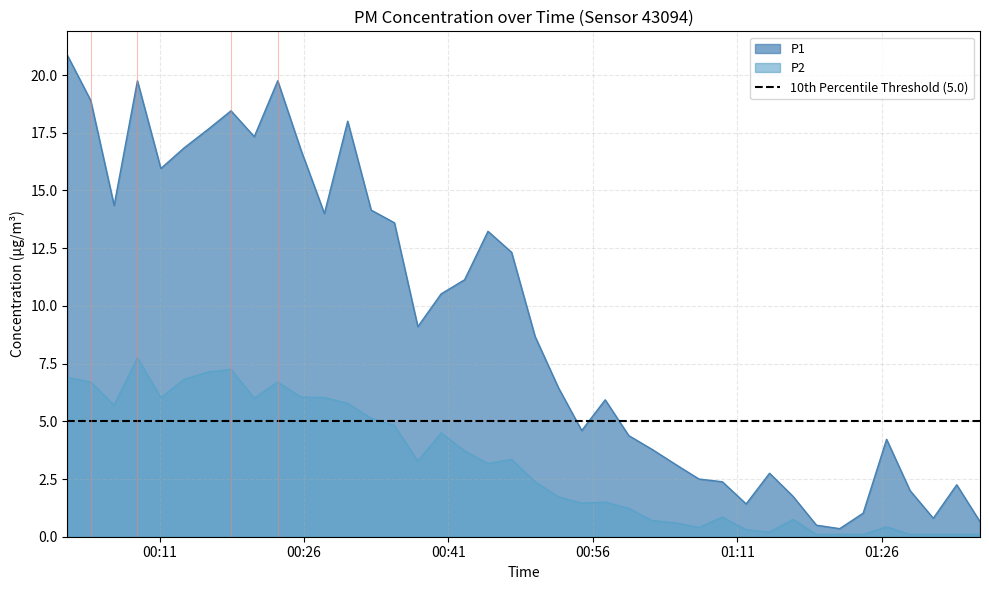

What is the sum of all P1 values?

372.1